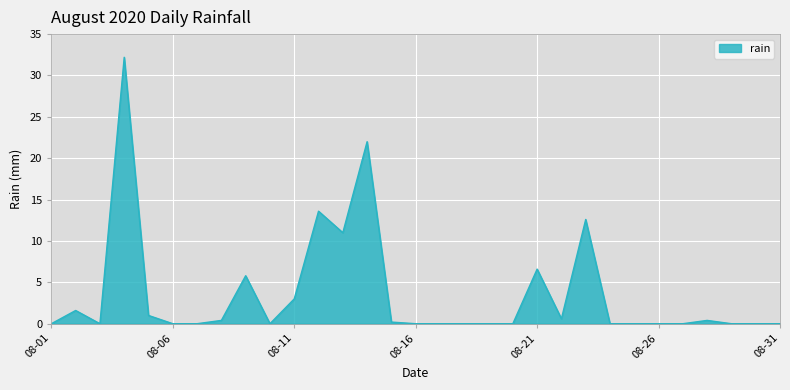

What is the difference between the maximum and minimum values?

32.2